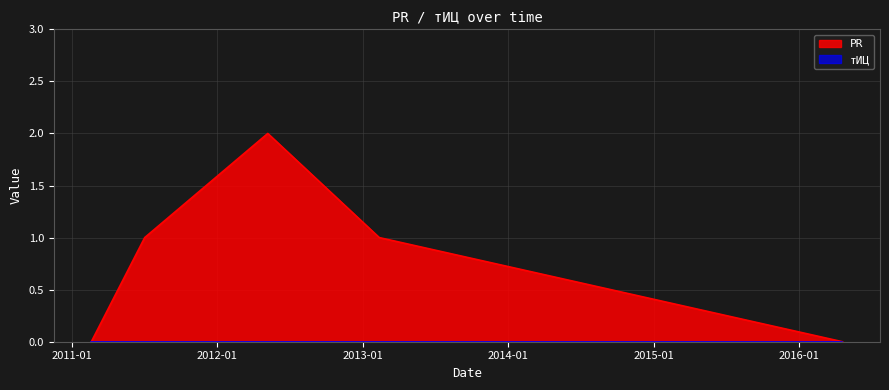

Which label corresponds to the largest value in the chart?

2012-05-07